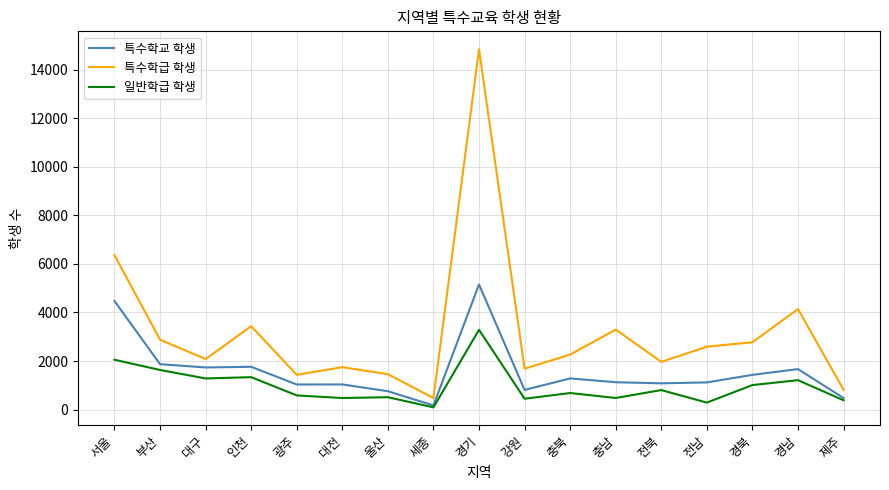

What is the spread (max minus min) of values at 충남?

2815